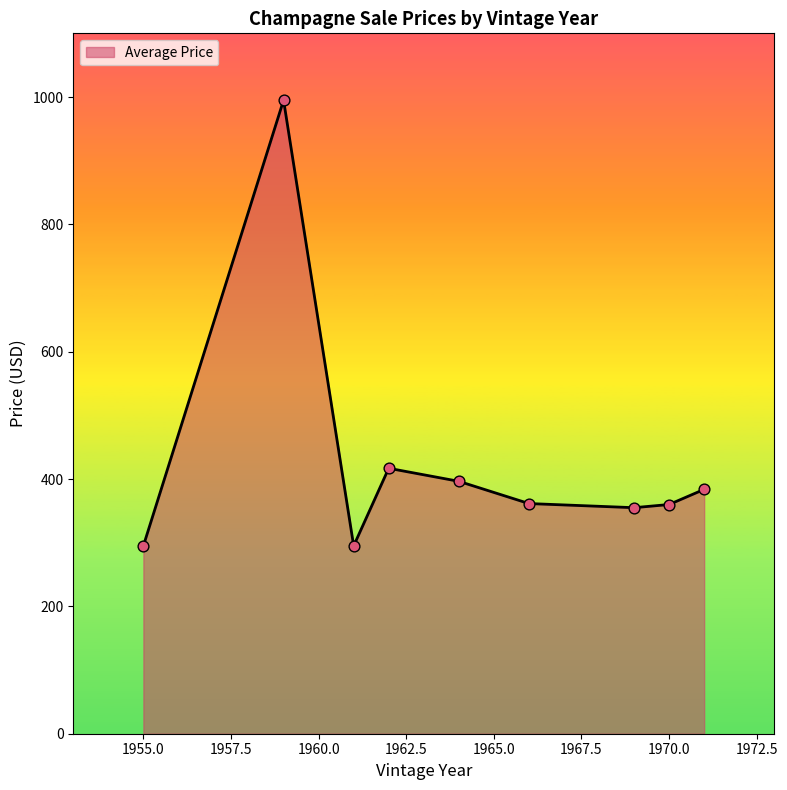

What is the smallest value displayed?

295.0